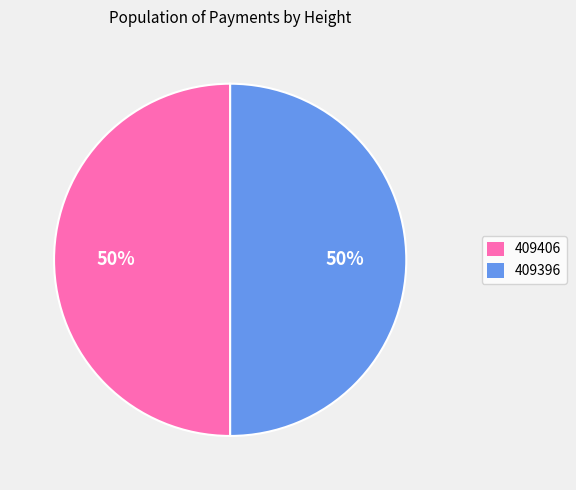

What percentage is the 409396 slice, to the nearest percent?

50%